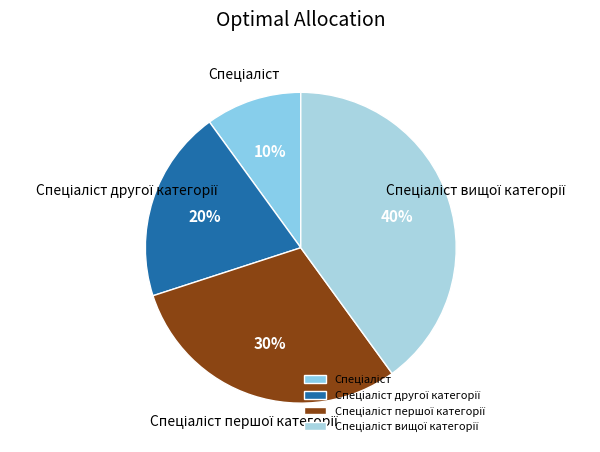

To the nearest percent, what is the average slice percentage?

25%